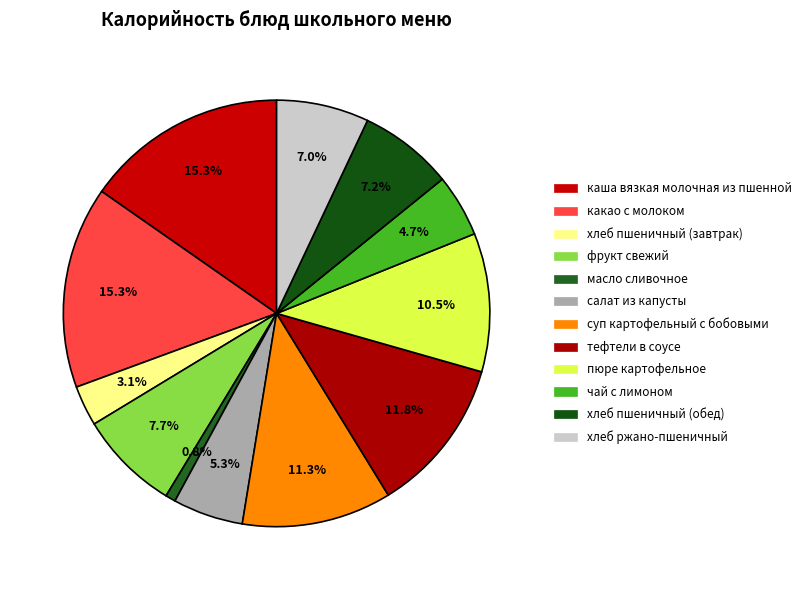

Does салат из капусты account for over 50% of the chart?

No